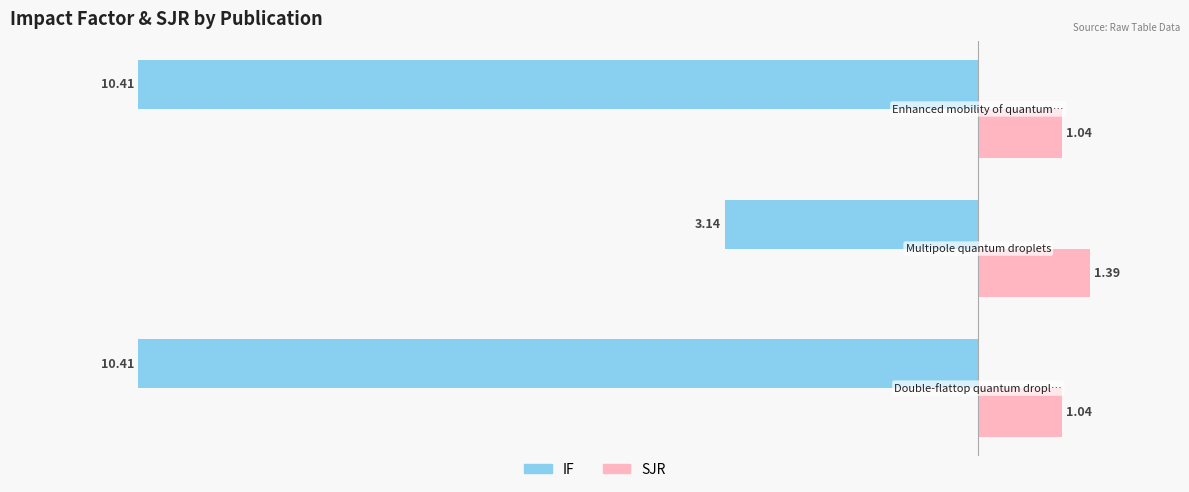

At how many categories does at least one series exceed 0?

3